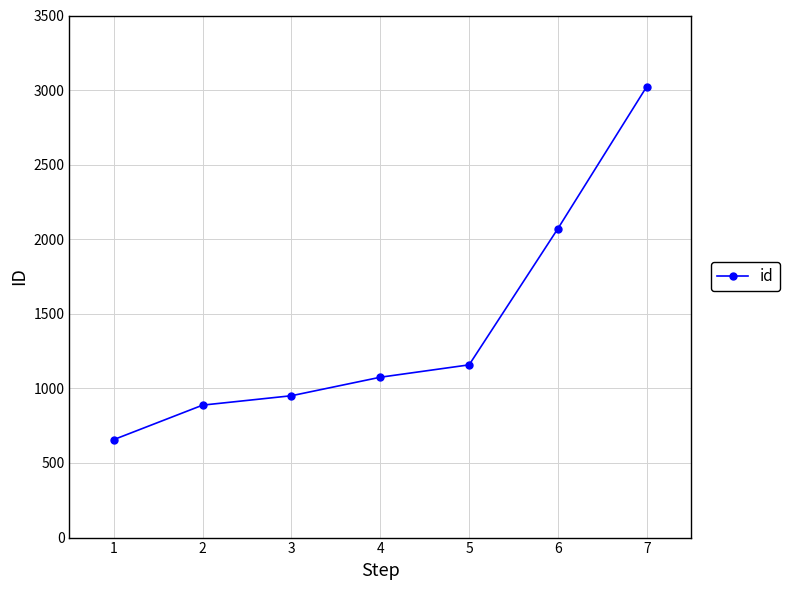

True or false: the data has more than 1 interior local peaks.

False